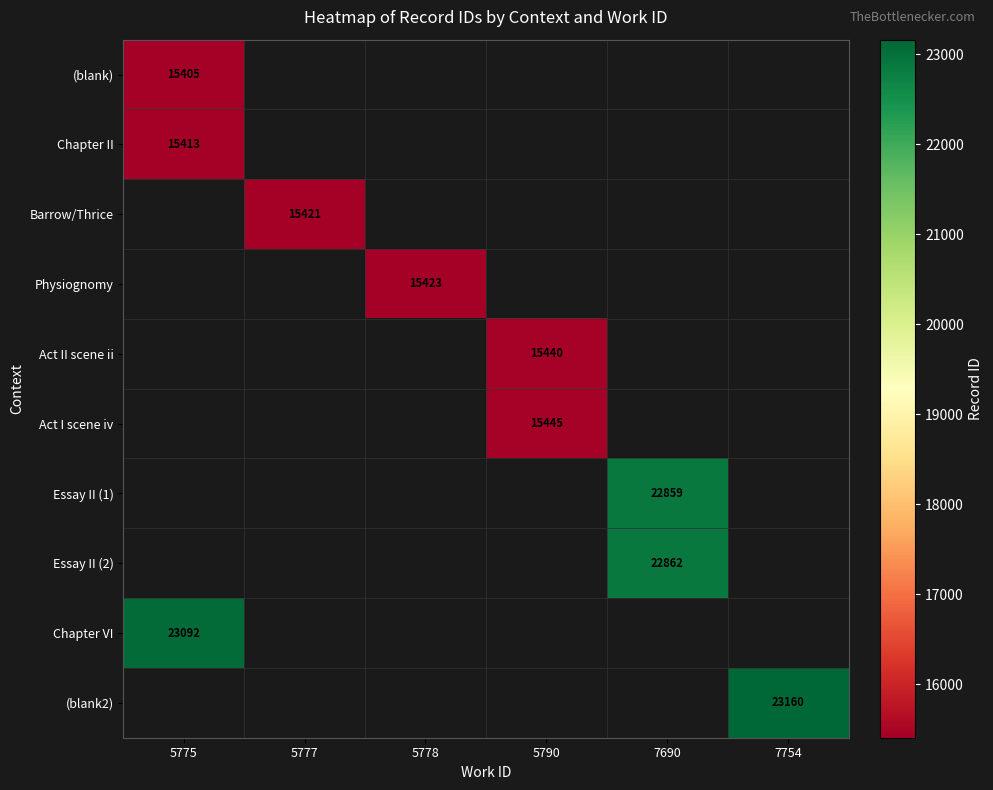

At which category does the chart reach its minimum across all series?

5775